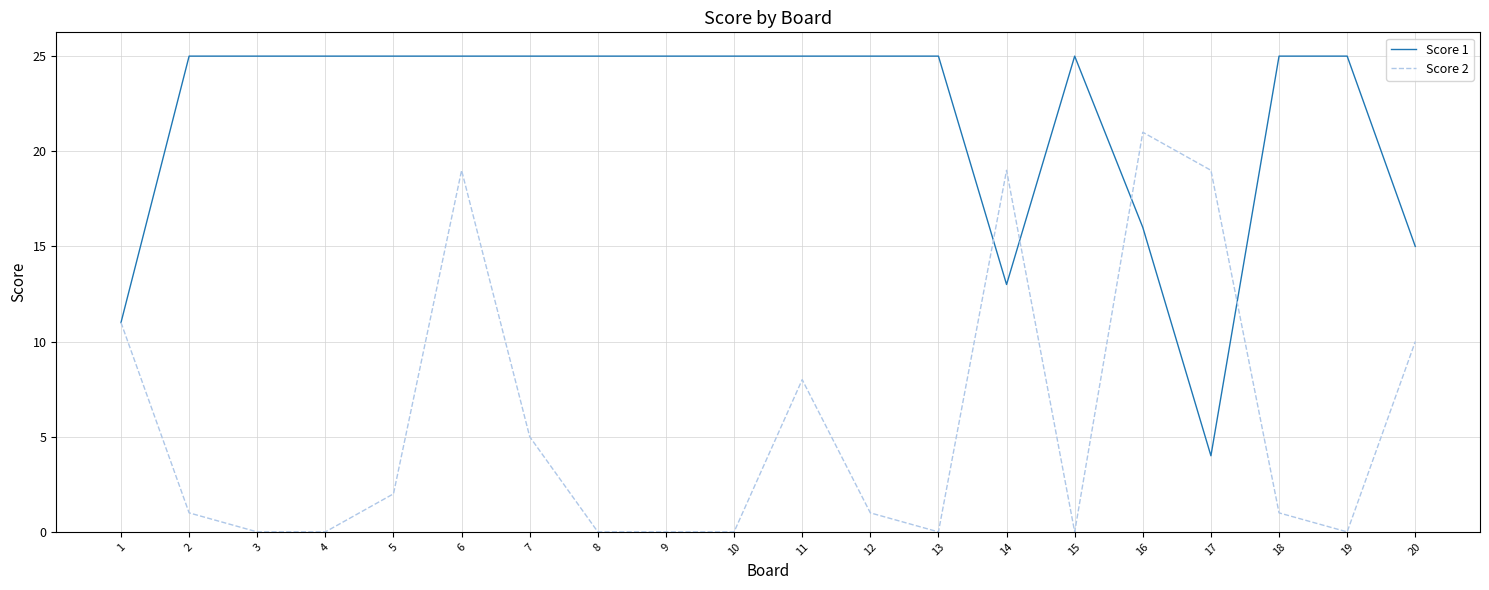

Is it true that Score 1 equals 25 at 15?

True